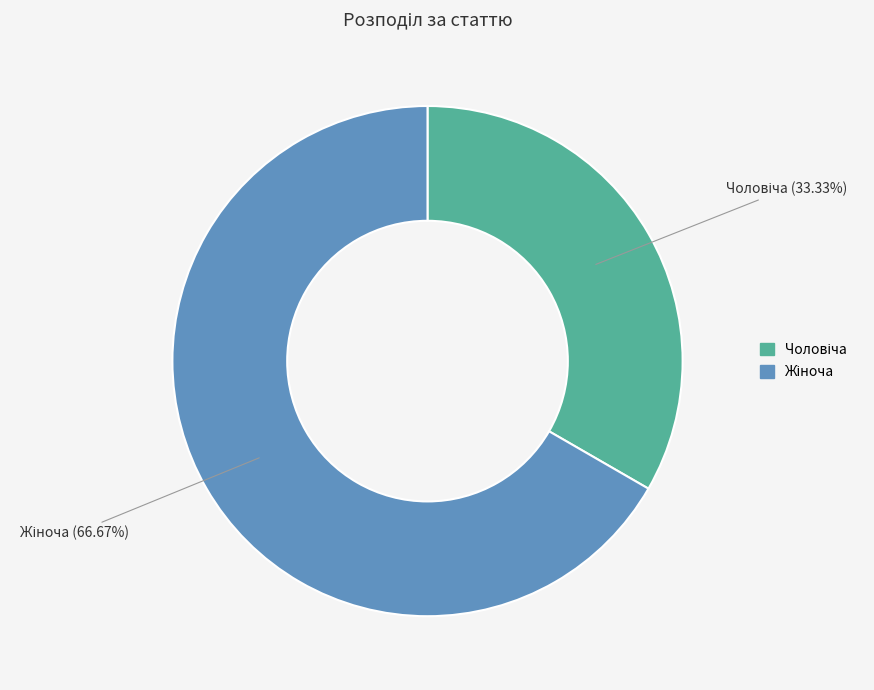

Count the number of slices in the pie.

2